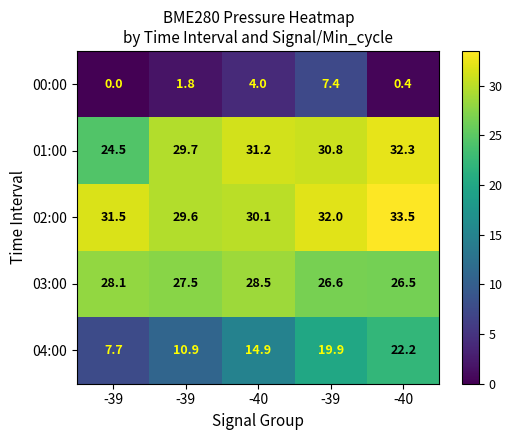

How many values in the 00:00 series are below 1?

2